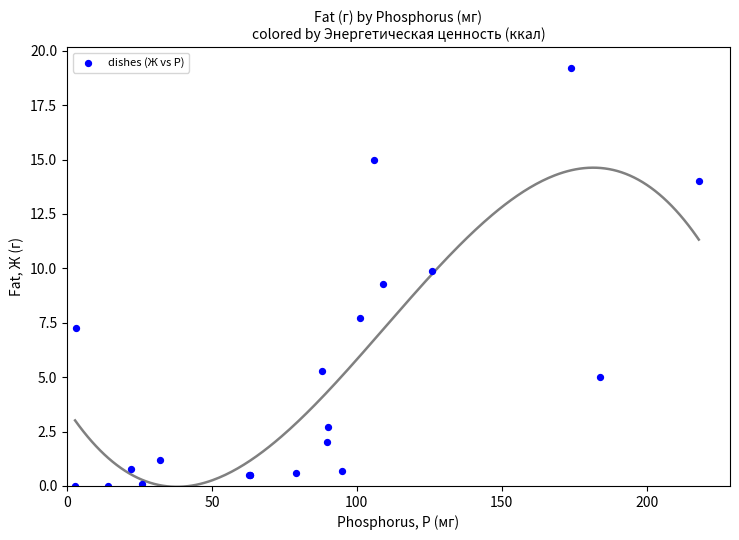

What Y value in the scatter plot is closest to 9?

9.3